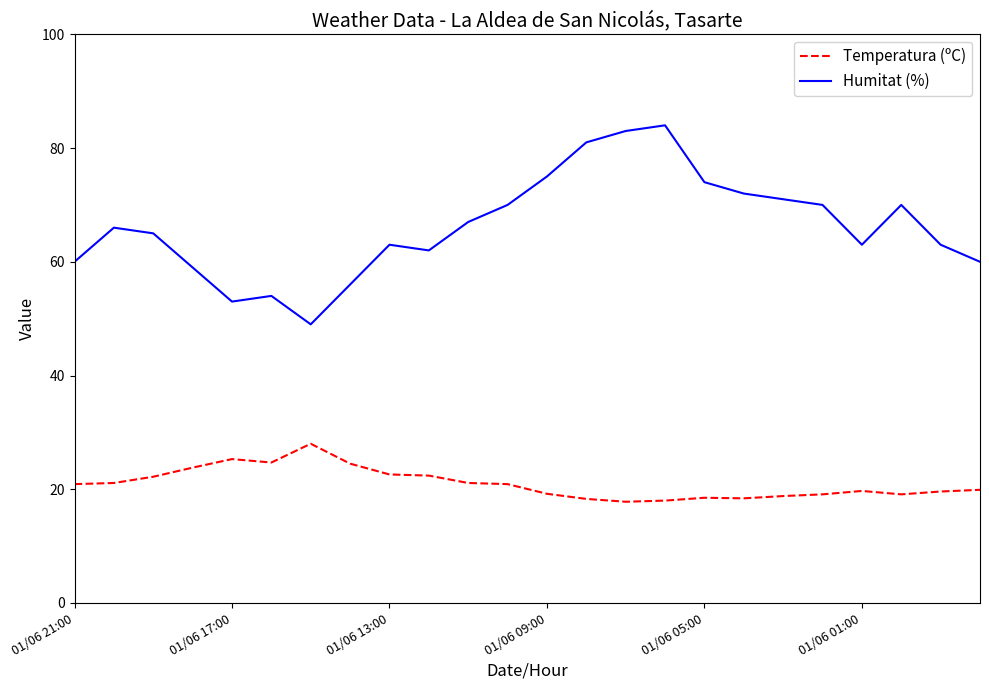

Which series has the largest total across all categories?

Humitat (%)